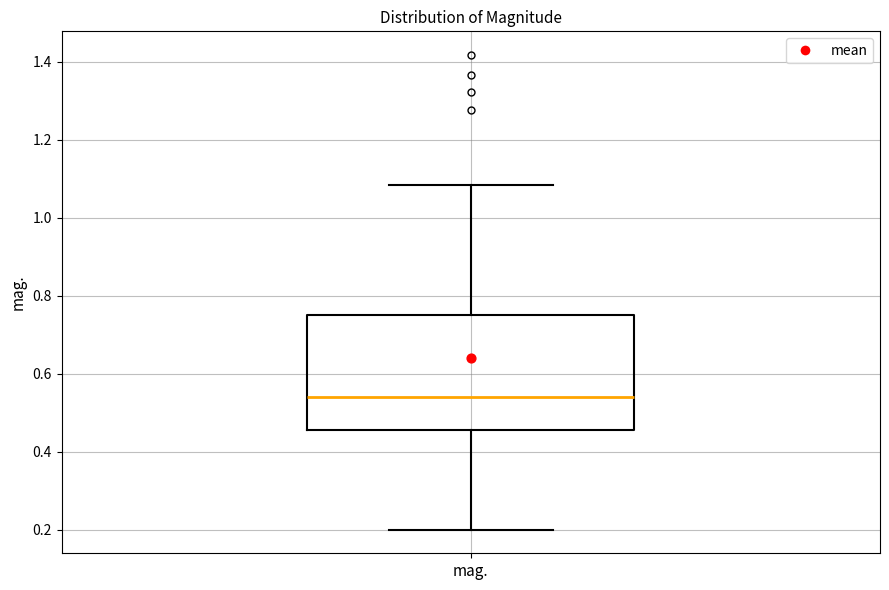

Transcribe this box plot: give where the median line is, the range the box spans, and where the two whiskers end, as read against the y-axis. The values are not printed on the chart, so give them approximately, as read against the axis.

median 0.54, box 0.46 to 0.76, whiskers 0.20 to 1.08